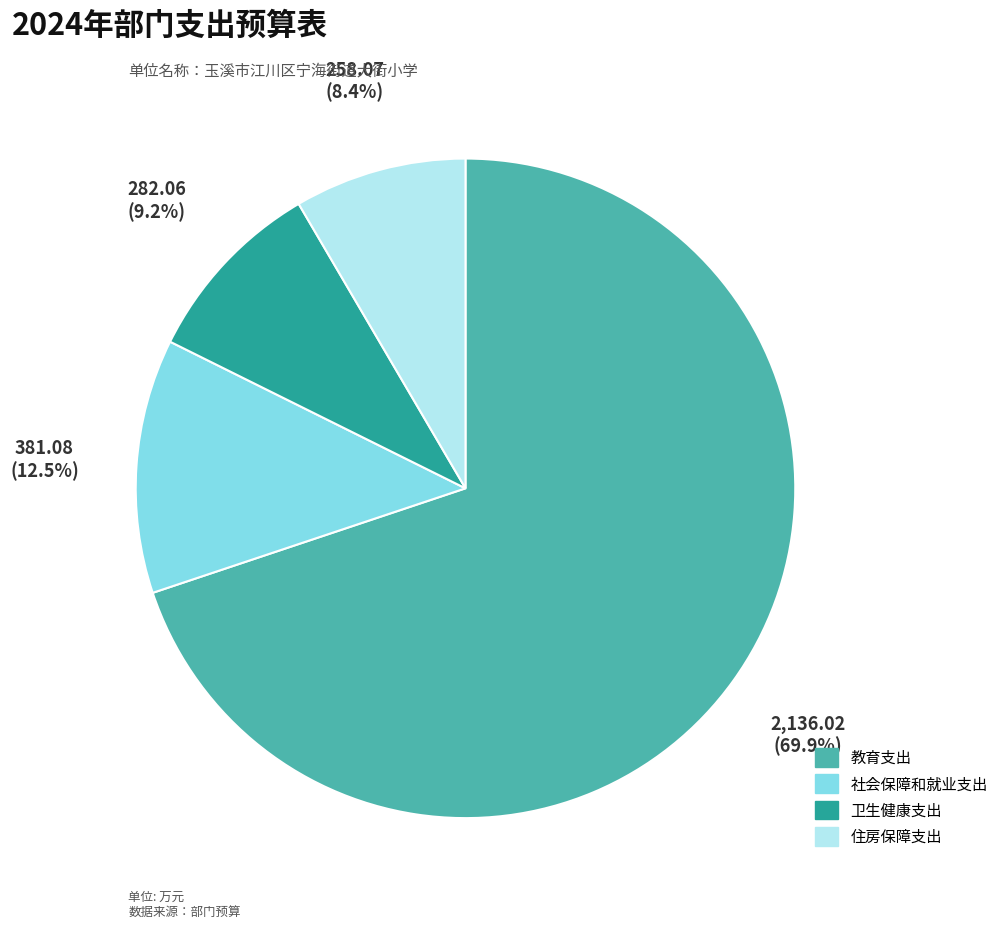

Which category has the smallest portion of the pie?

住房保障支出